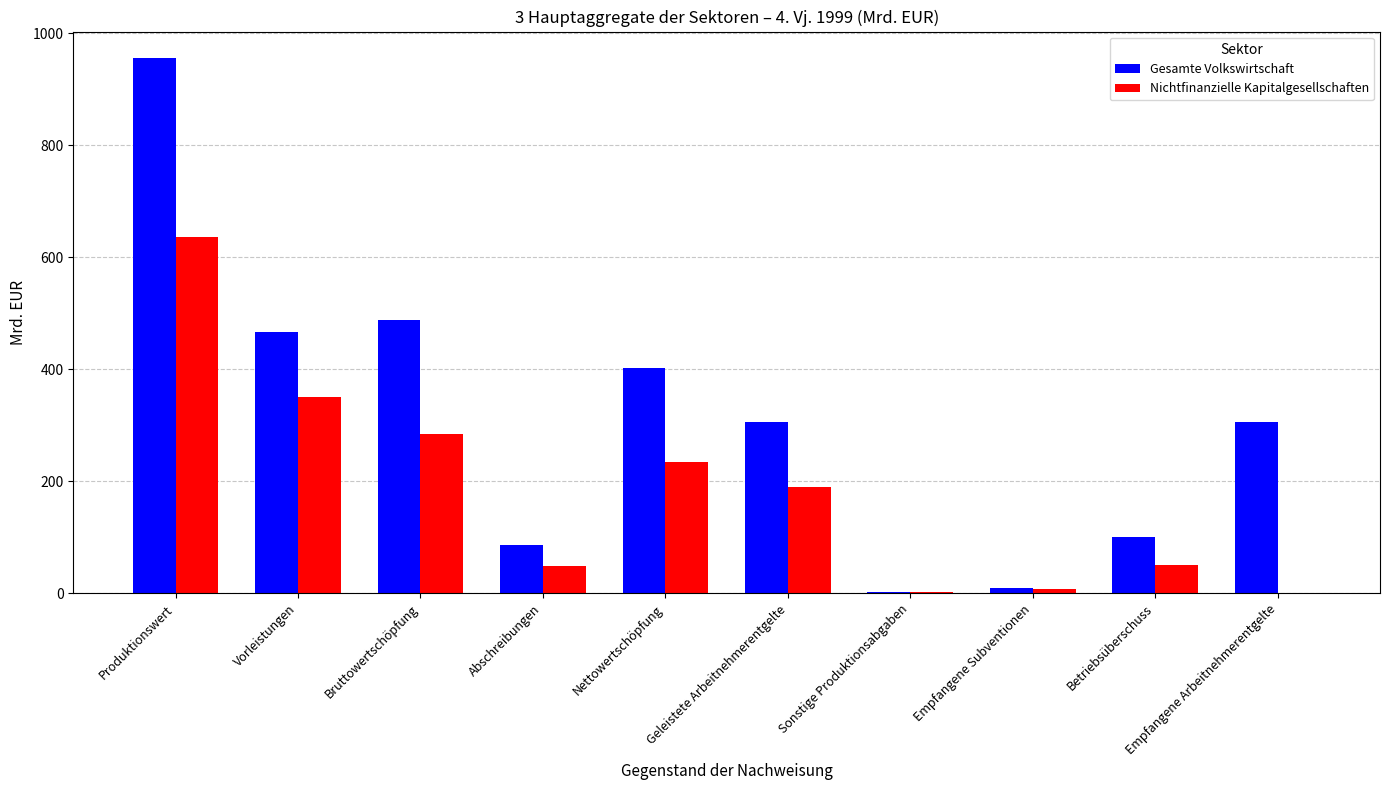

Which series has the largest range (max minus min)?

Gesamte Volkswirtschaft